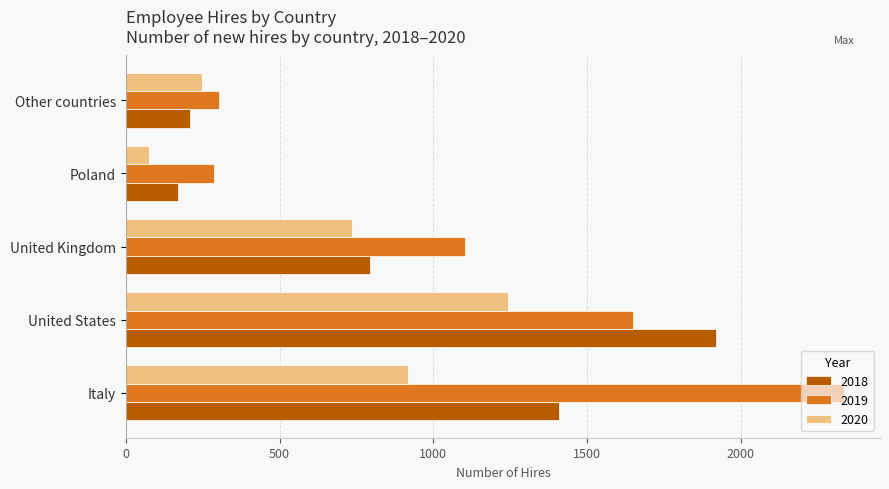

List the series in order of their peak value, lowest first.

2020, 2018, 2019